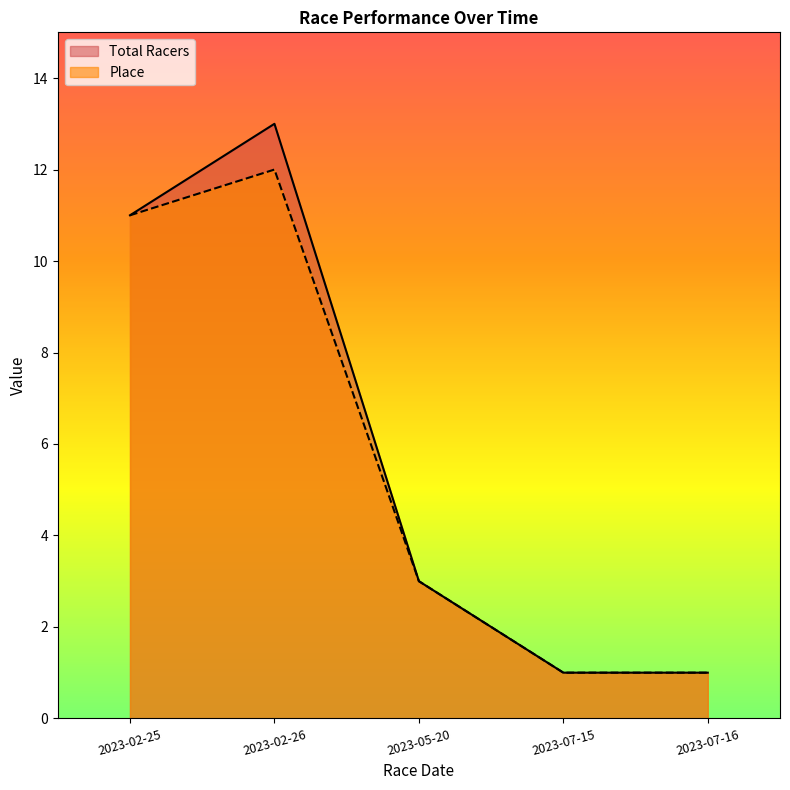

What position from the right is 2023-02-26?

4